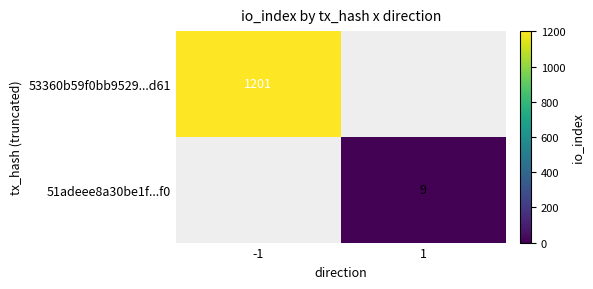

True or false: 53360b59f0bb9529...d61 has a value of 1201 at -1.

True